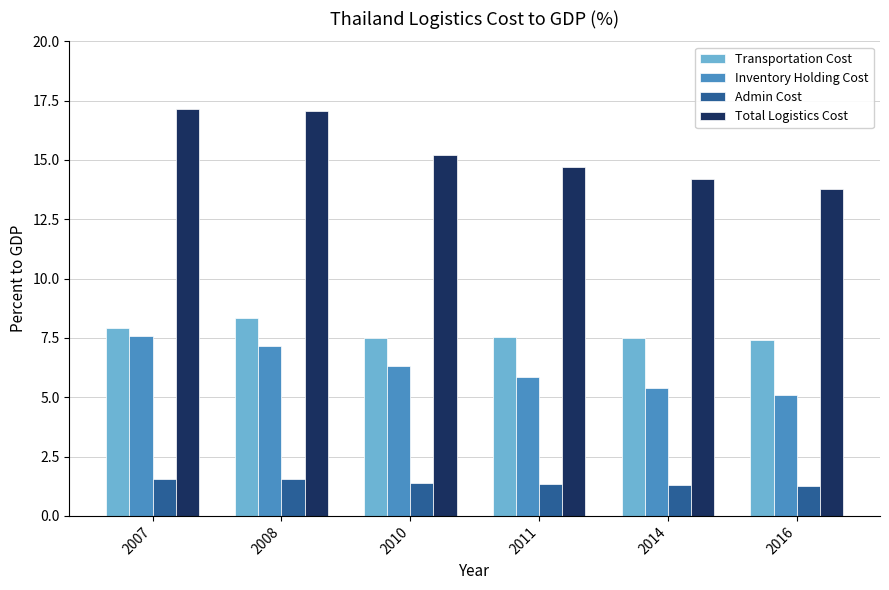

Between 2008 and 2014, which series saw the biggest shift?

Total Logistics Cost